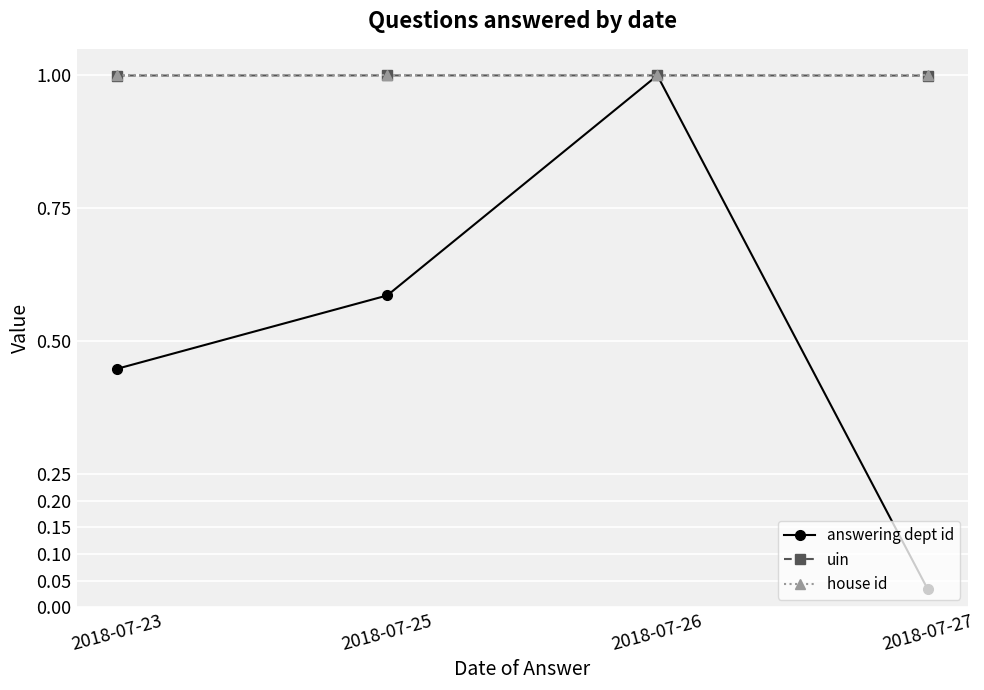

Which series changed the most between 2018-07-23 and 2018-07-25?

answering dept id